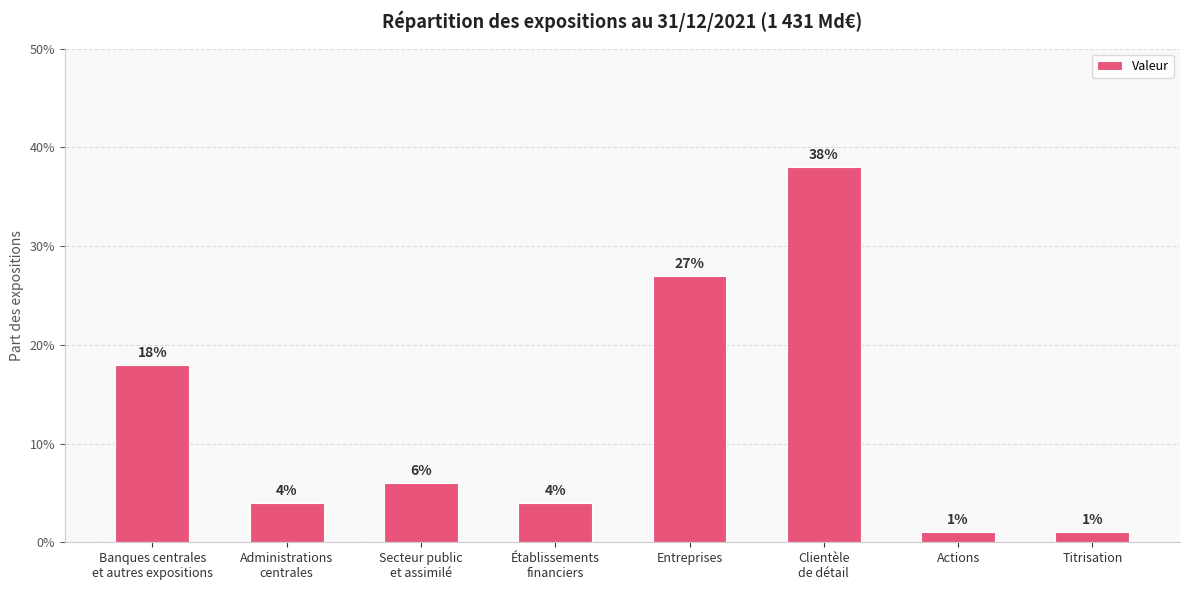

List the labels in order of value, smallest first.

Actions, Titrisation, Administrations
centrales, Établissements
financiers, Secteur public
et assimilé, Banques centrales
et autres expositions, Entreprises, Clientèle
de détail